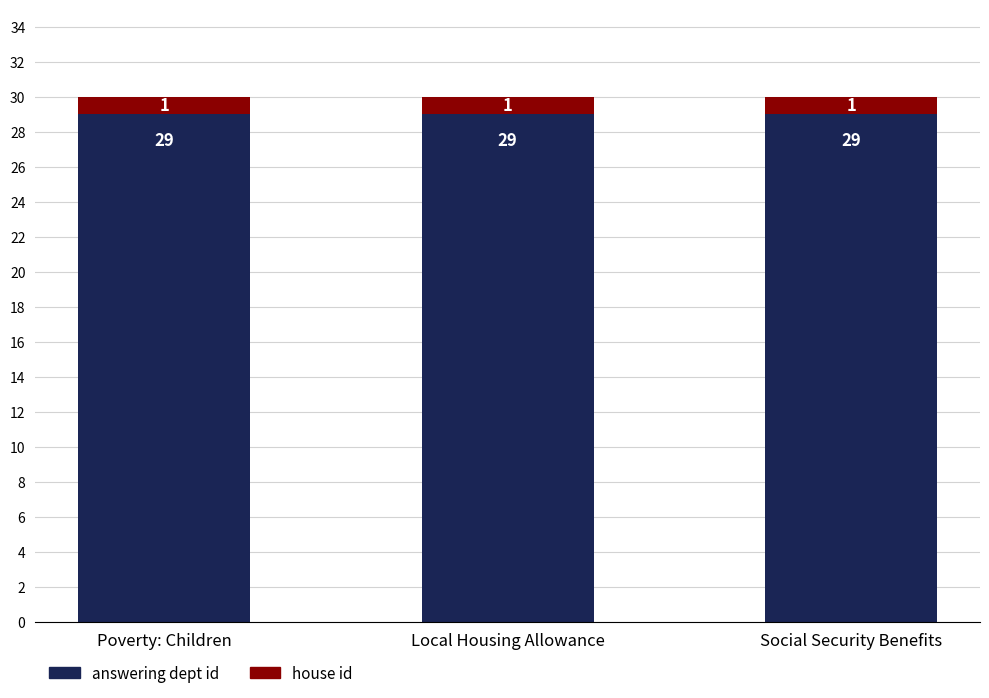

Read the answering dept id value at Poverty: Children.

29